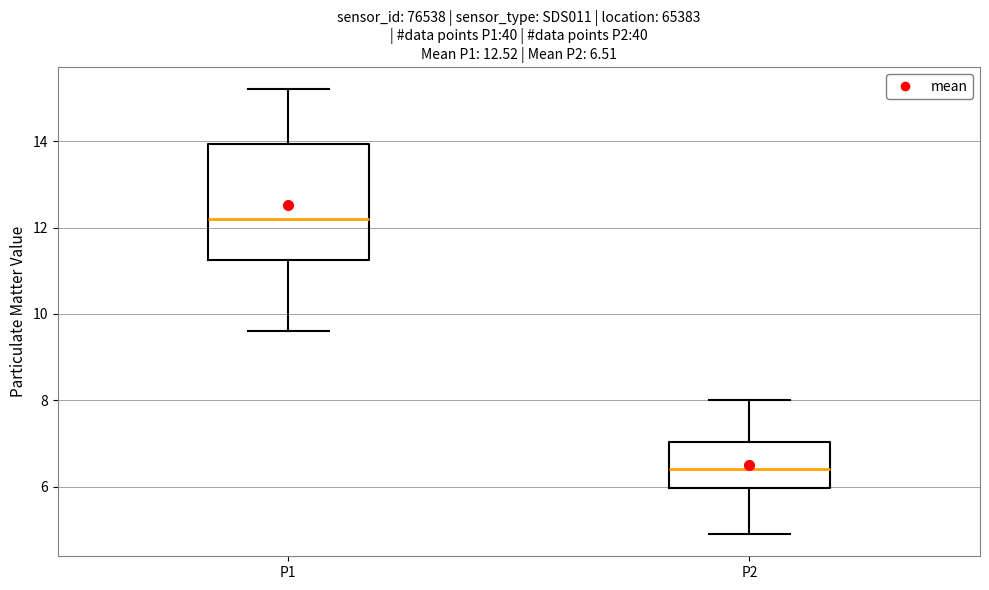

Comparing the boxes themselves (not the whiskers), which one is the tallest?

P1